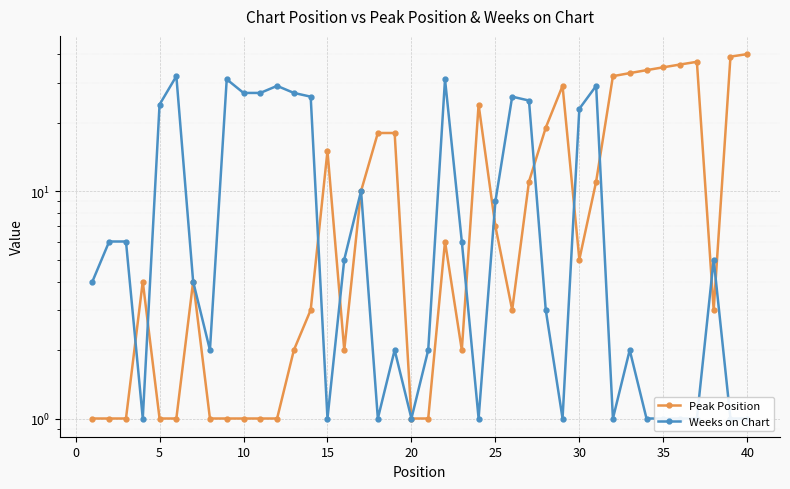

What is the difference between the second highest and minimum values in the Weeks on Chart series?

30